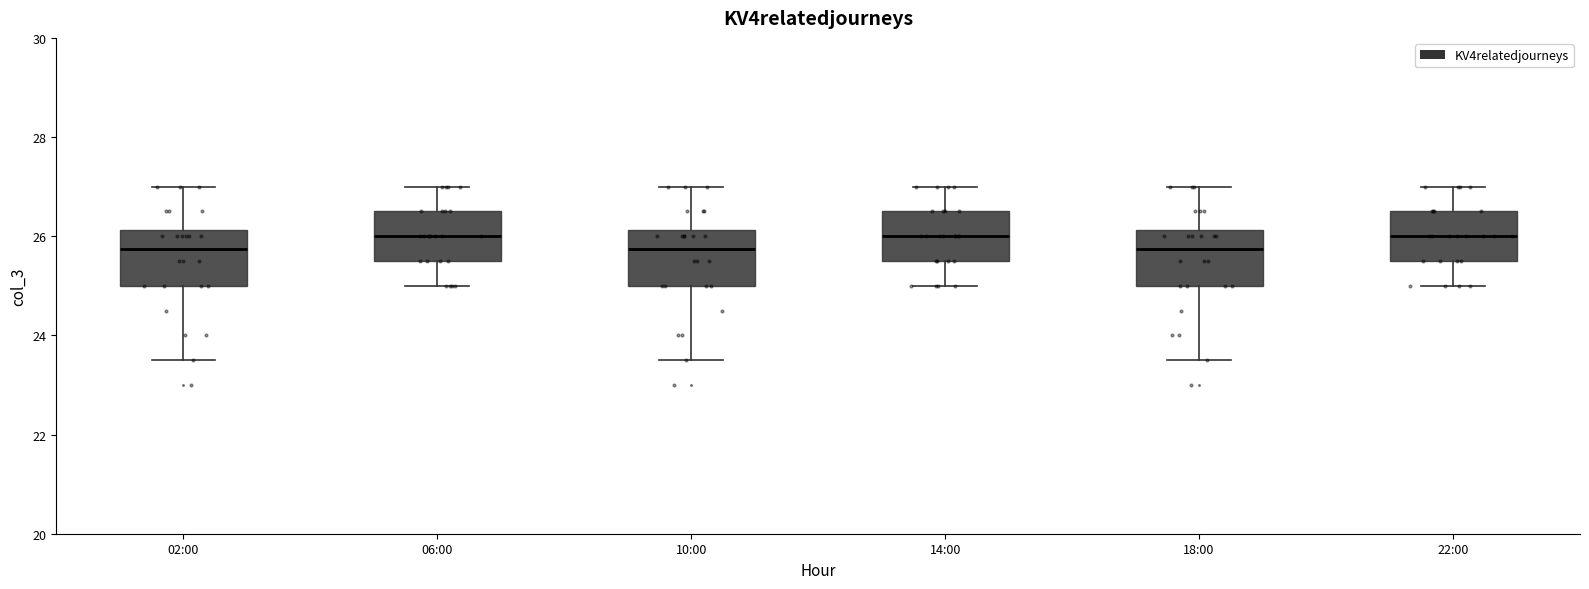

Reading left to right, read every box against the y-axis: the position of its median line, the range the box covers, and the ends of its whiskers. The values are not printed on the chart, so give them approximately, as read against the axis.

02:00: median 25.8, box 25.0 to 26.2, whiskers 23.6 to 27.0
06:00: median 26.0, box 25.6 to 26.6, whiskers 25.0 to 27.0
10:00: median 25.8, box 25.0 to 26.2, whiskers 23.6 to 27.0
14:00: median 26.0, box 25.6 to 26.6, whiskers 25.0 to 27.0
18:00: median 25.8, box 25.0 to 26.2, whiskers 23.6 to 27.0
22:00: median 26.0, box 25.6 to 26.6, whiskers 25.0 to 27.0